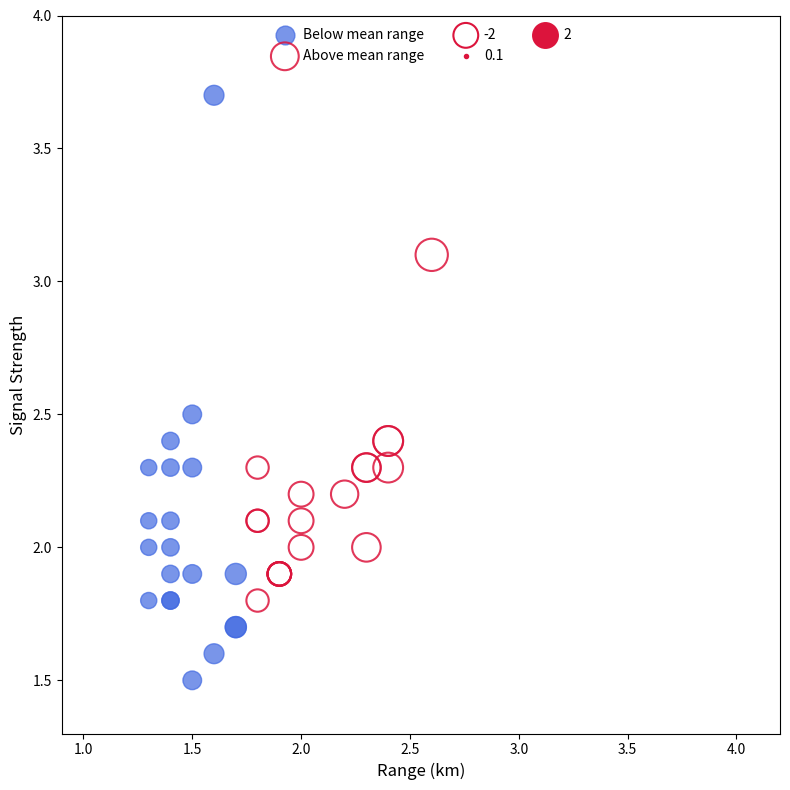

Which series contains the lowest Y value?

Below mean range